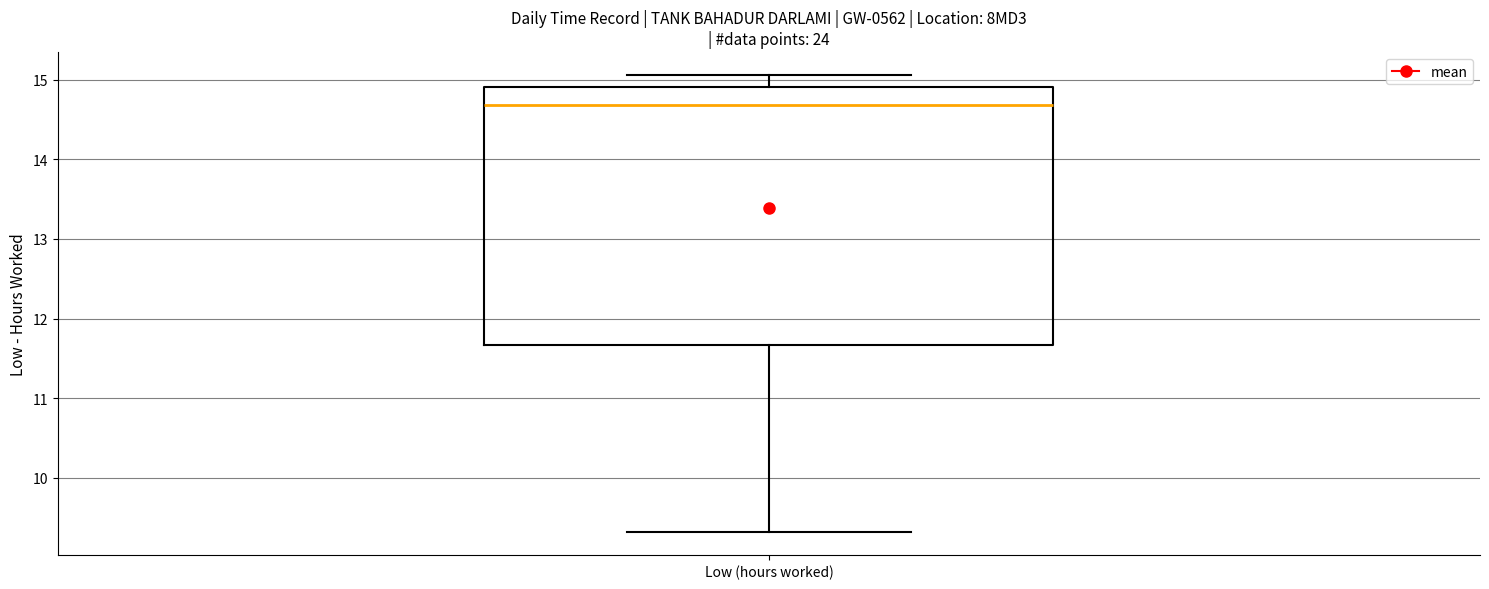

Read this box plot against the y-axis: the position of the median line, the range covered by the box, and the ends of both whiskers. The values are not printed on the chart, so give them approximately, as read against the axis.

median 14.7, box 11.7 to 14.9, whiskers 9.3 to 15.1